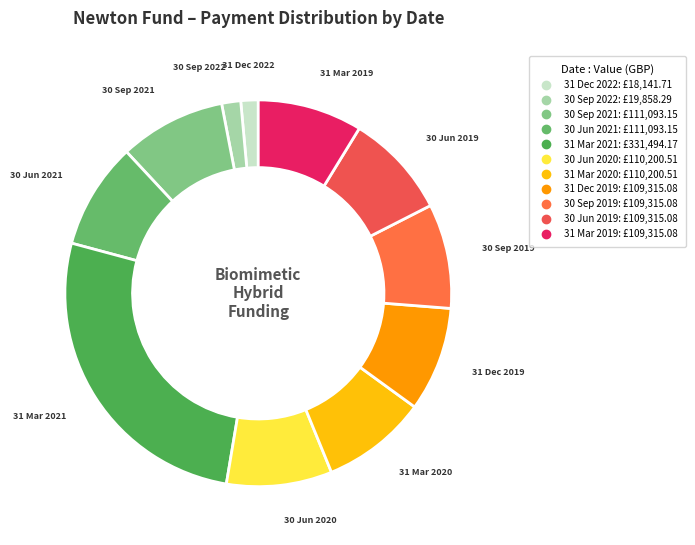

Does 31 Dec 2022 represent more than half of the total?

No